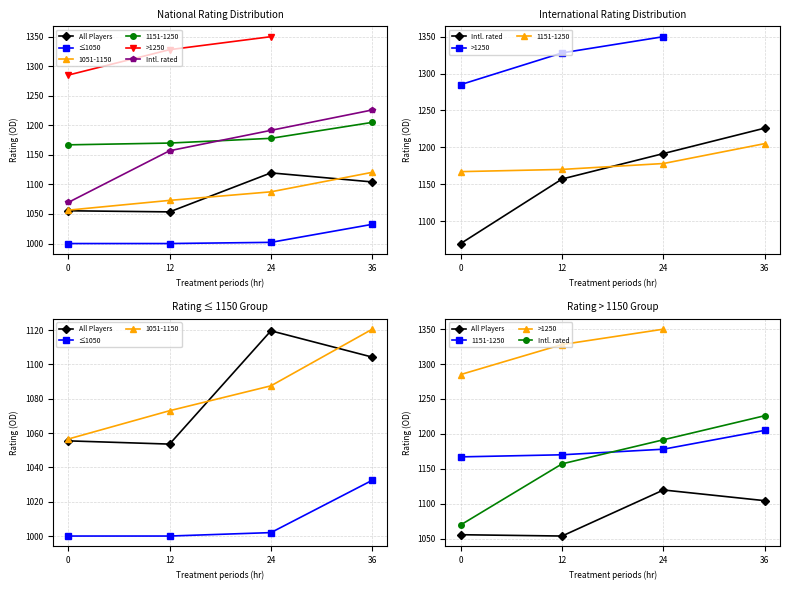

List the labels in order of All Players value, smallest first.

12, 0, 36, 24